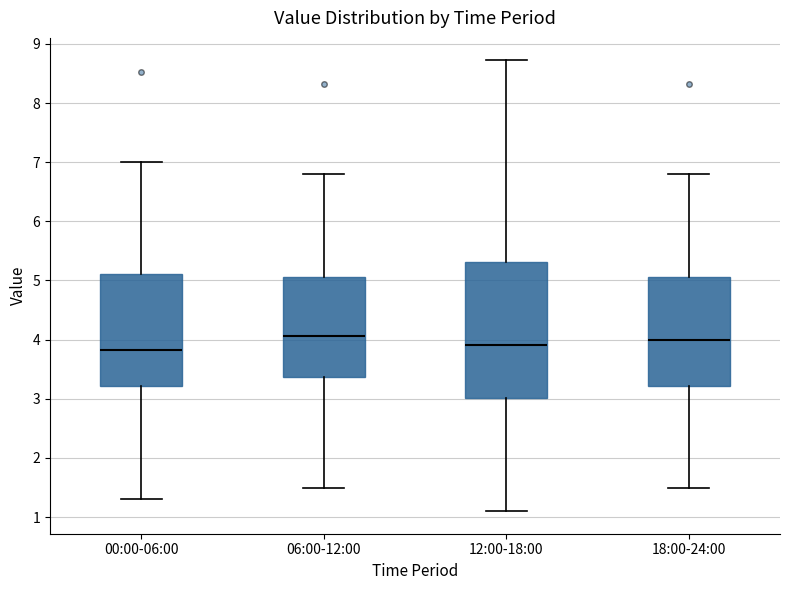

Comparing the boxes themselves (not the whiskers), which one is the tallest?

12:00-18:00